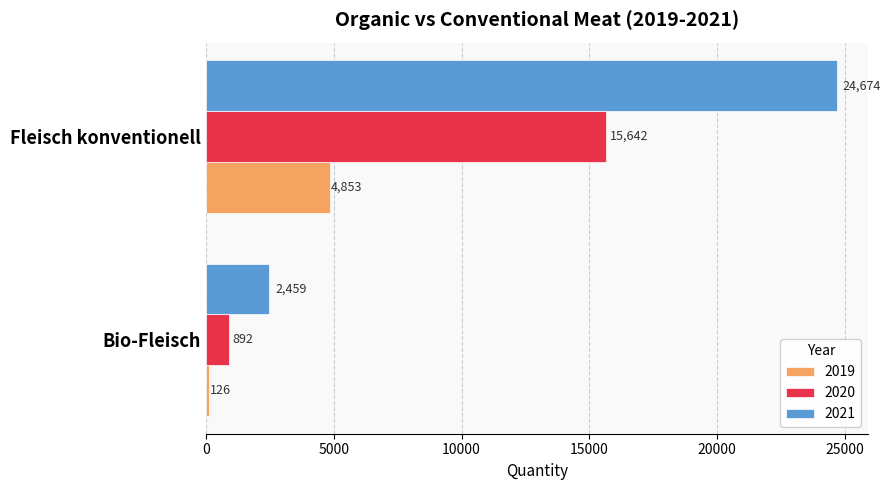

What is the sum of the 2019 values at Bio-Fleisch and Fleisch konventionell?

4979